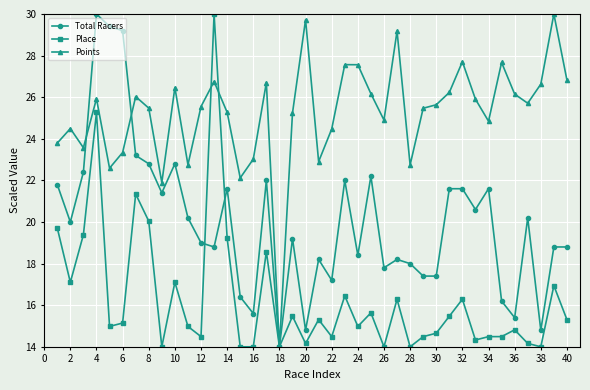

At how many categories does at least one series exceed 27?

11